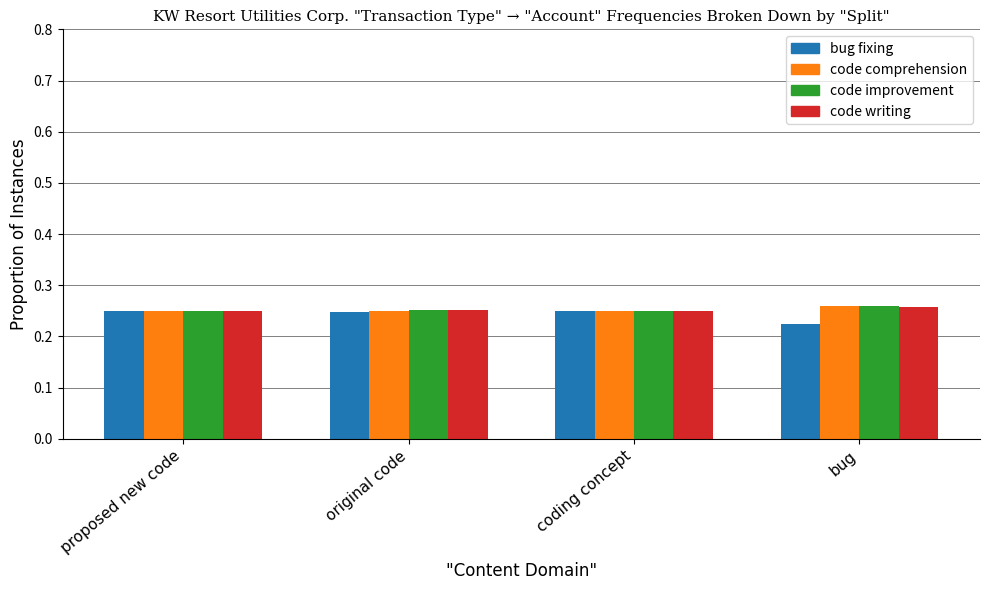

Where is bug fixing nearest to the value 0?

bug